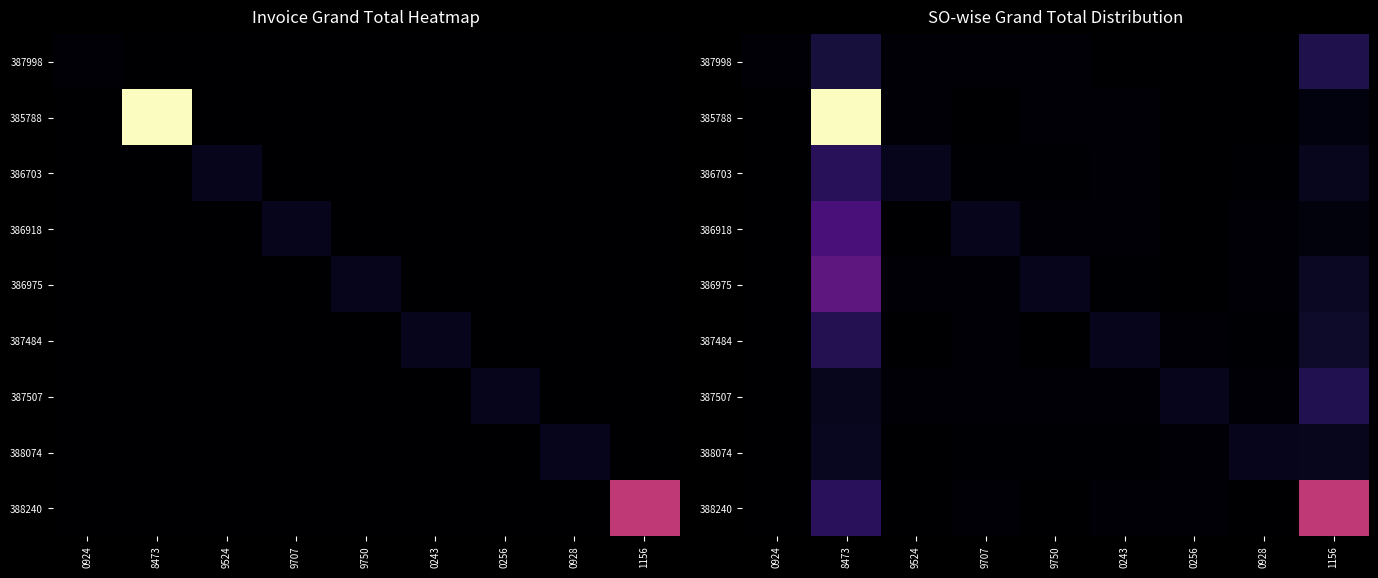

At how many categories does at least one series exceed 0?

9